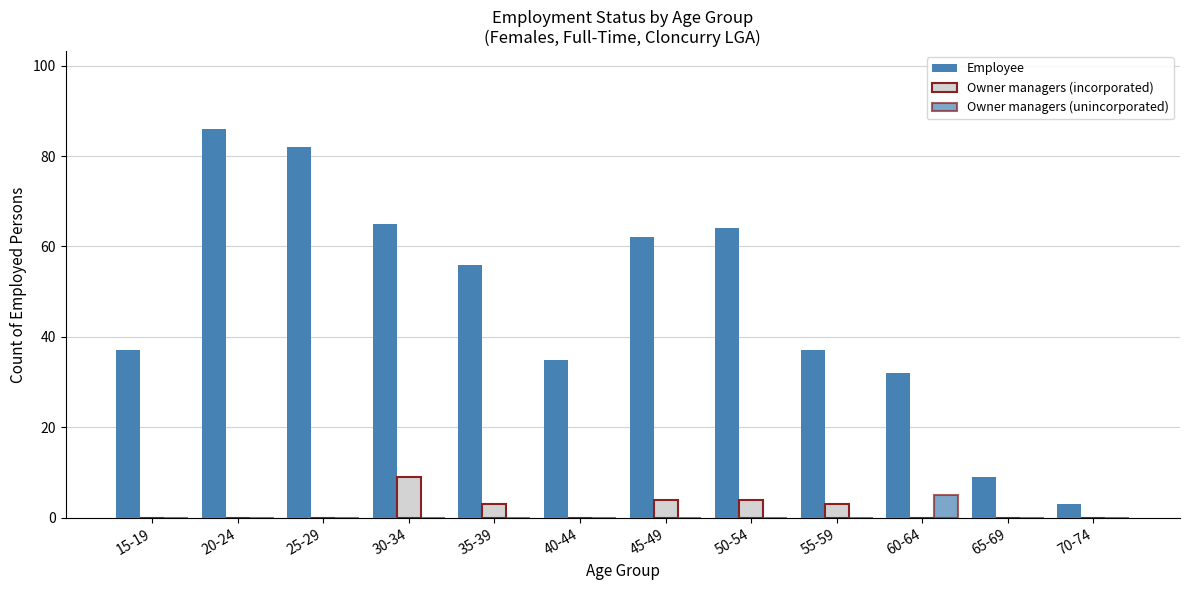

How many categories are shown in the chart?

12